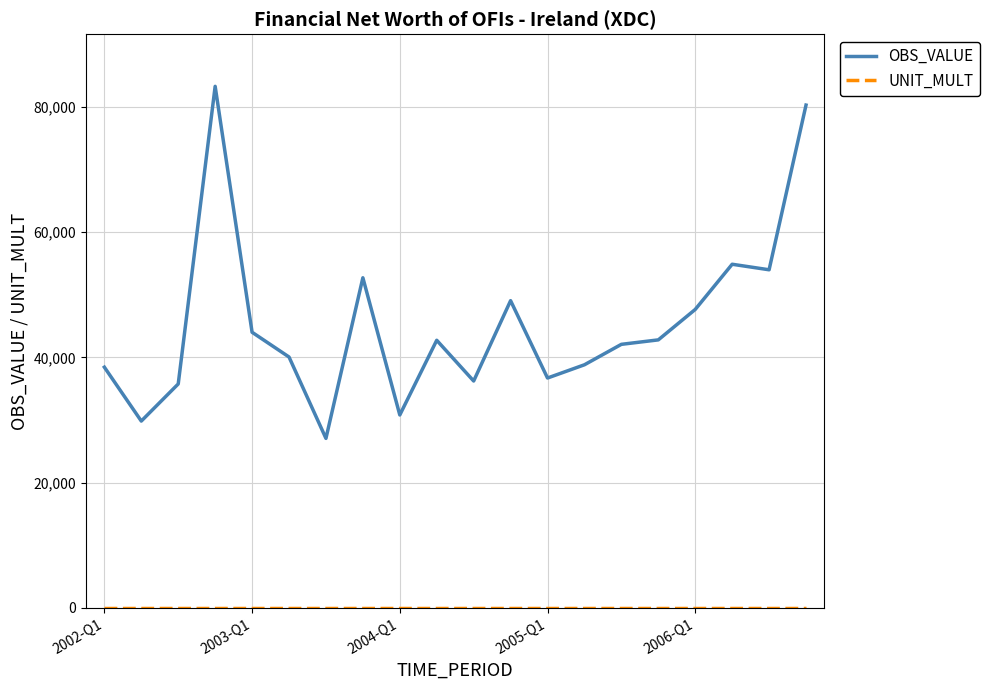

What is the minimum value for OBS_VALUE?

27062